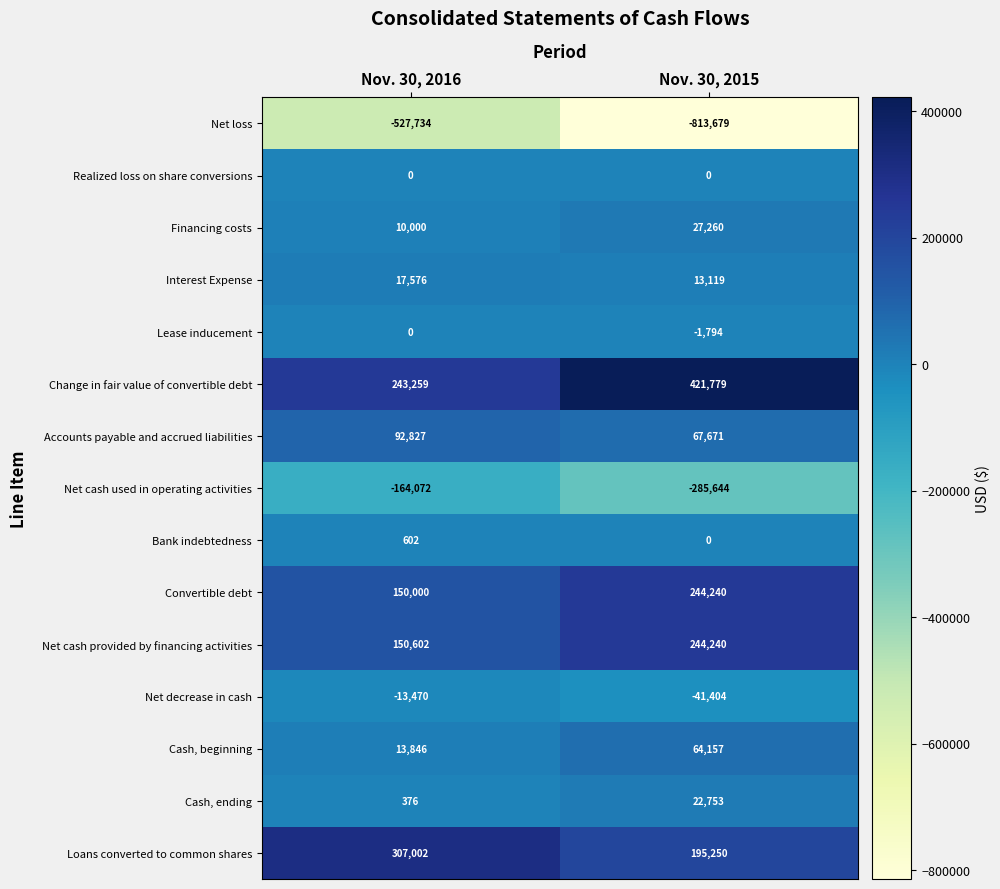

The Cash, beginning series shows 6251 at Nov. 30, 2016. True or false?

False